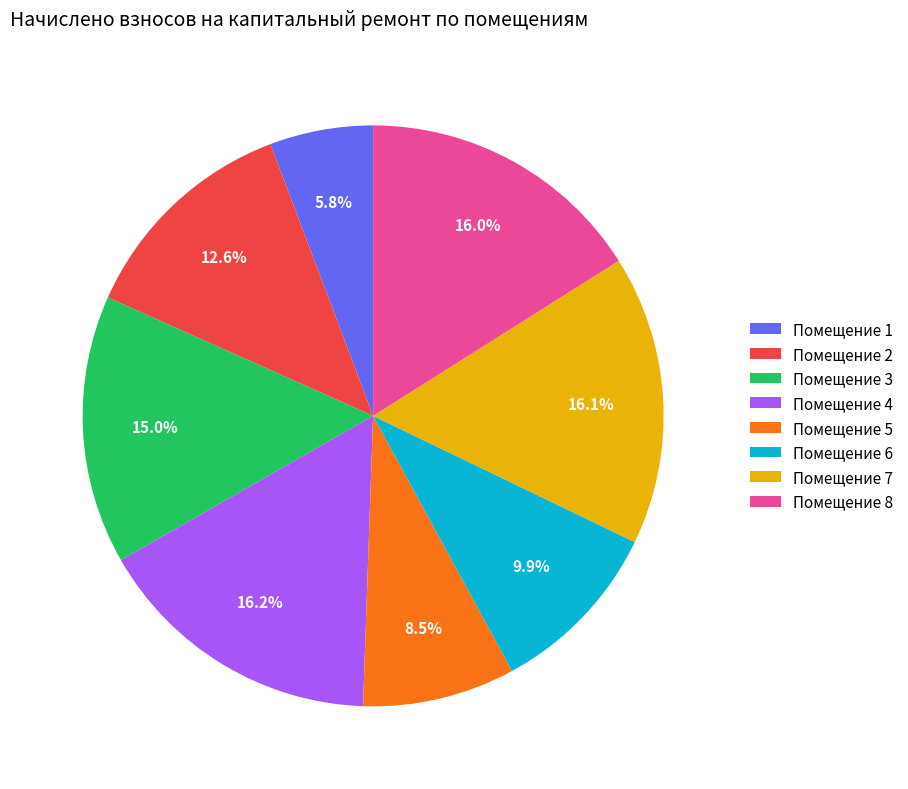

Between Помещение 6 and Помещение 3, which is larger?

Помещение 3